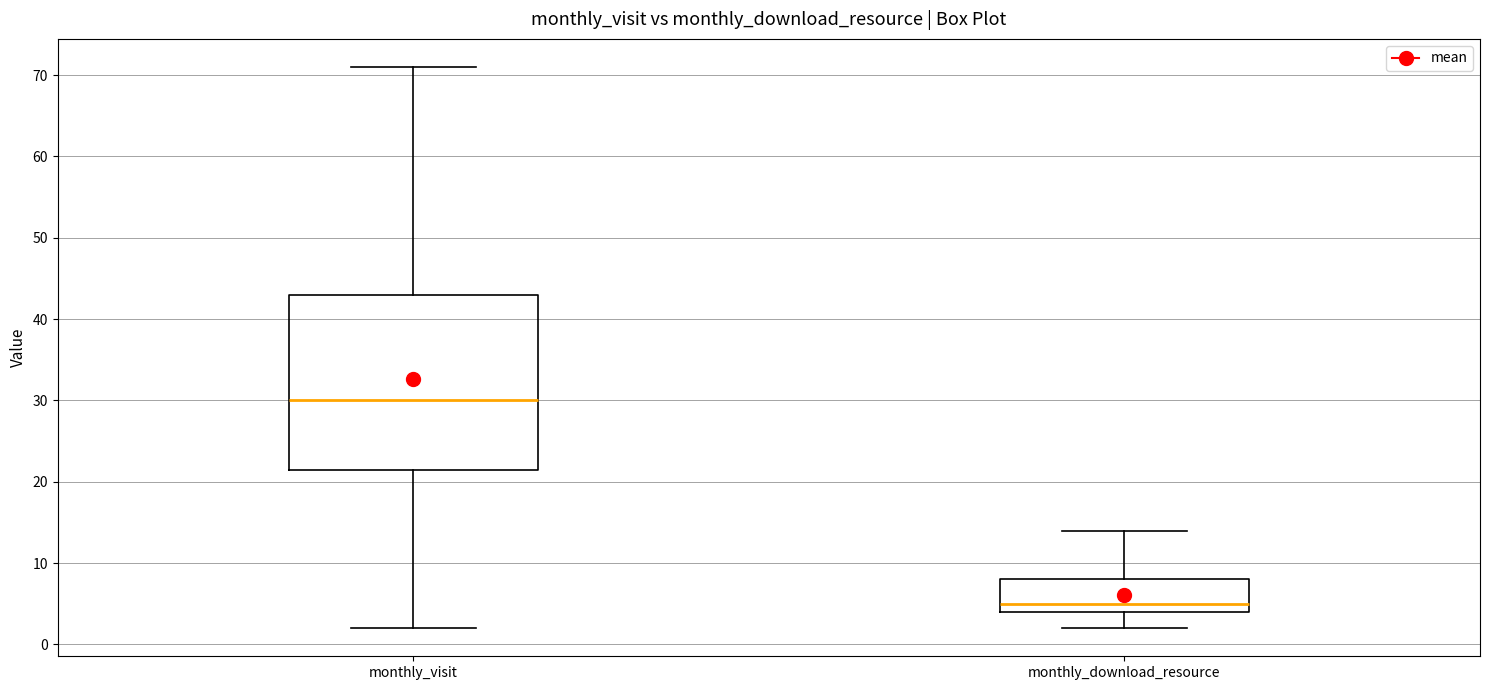

Which box's median line is the highest?

monthly_visit